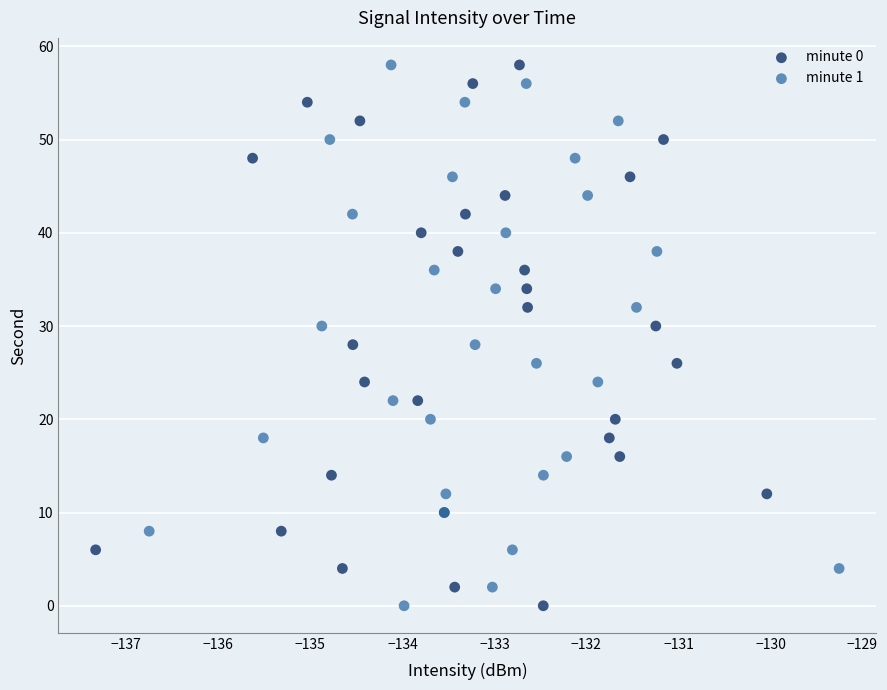

What are all the series names shown in the legend?

minute 0, minute 1